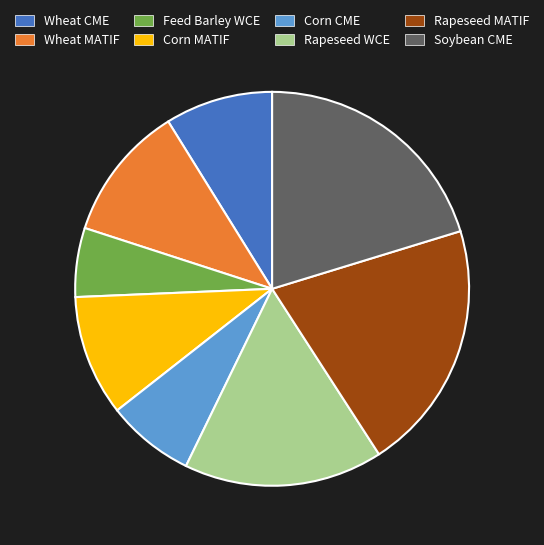

What is the smallest slice in the pie chart?

Feed Barley WCE